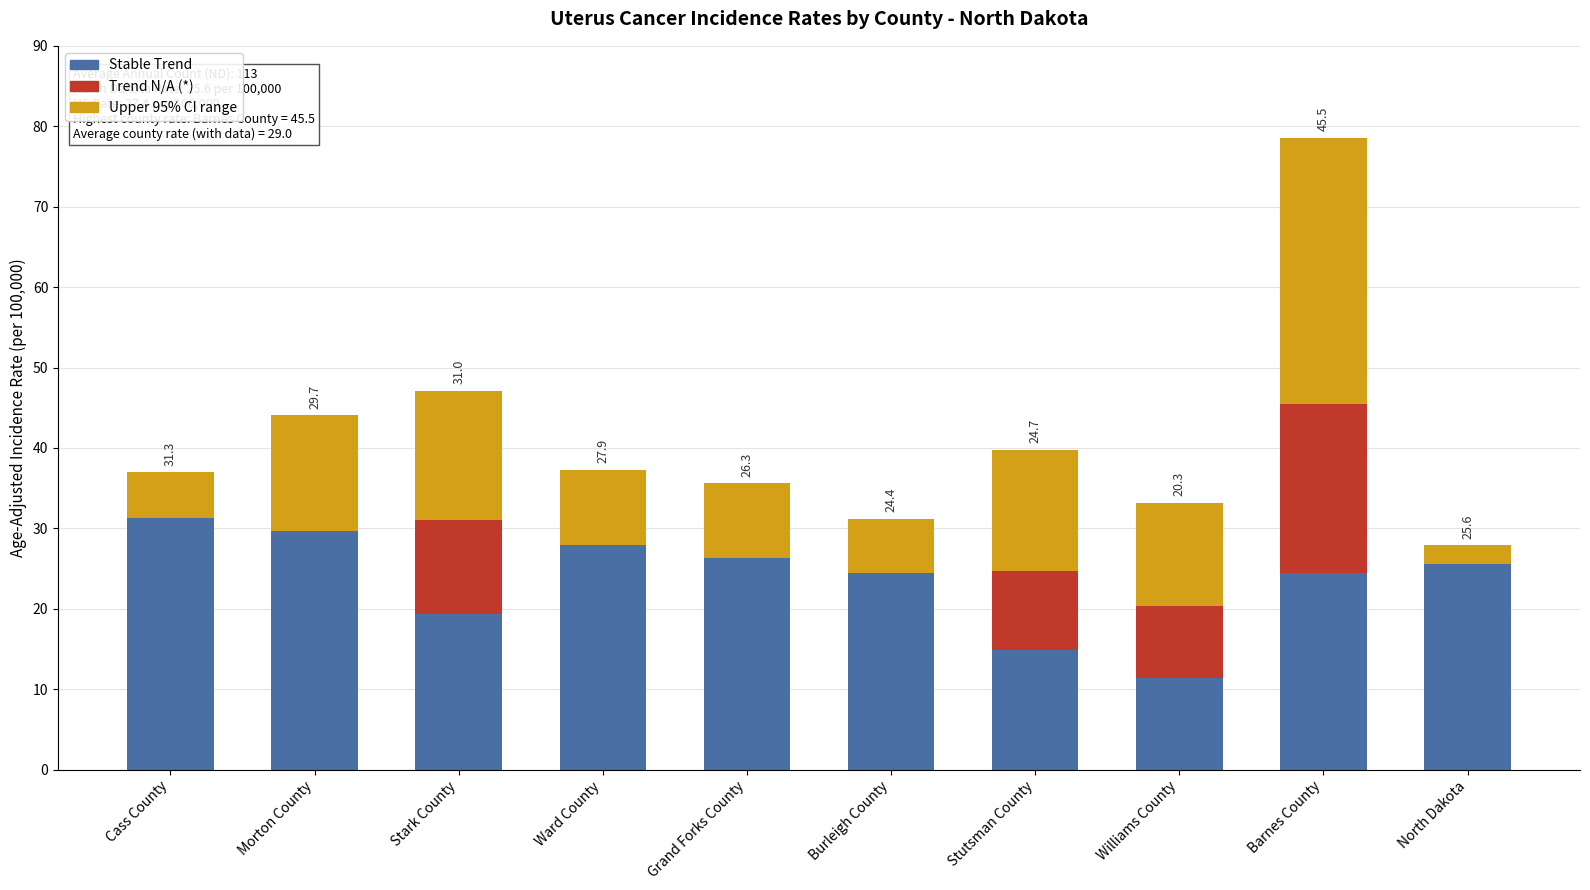

Count the number of categories in the chart.

10